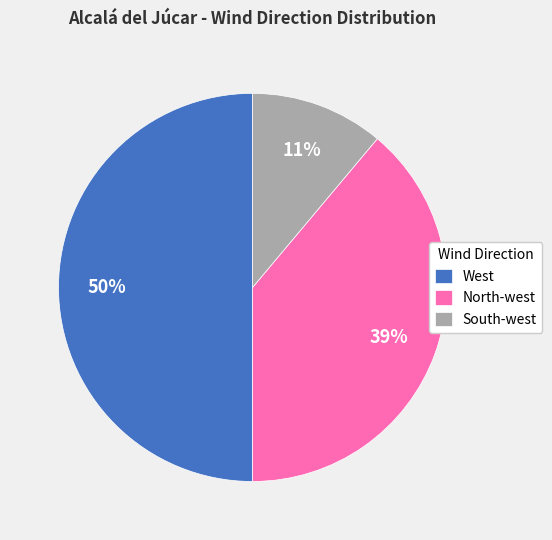

Does South-west represent more than half of the total?

No